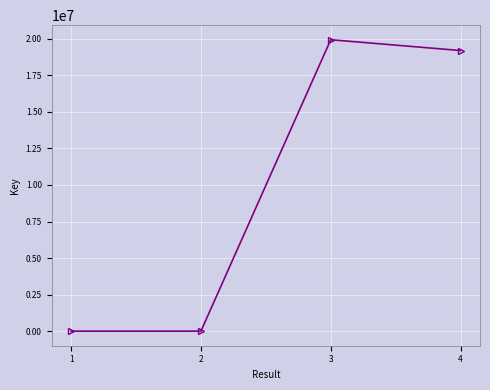

What is the ratio of the value at 4 to the value at 3?

1.0